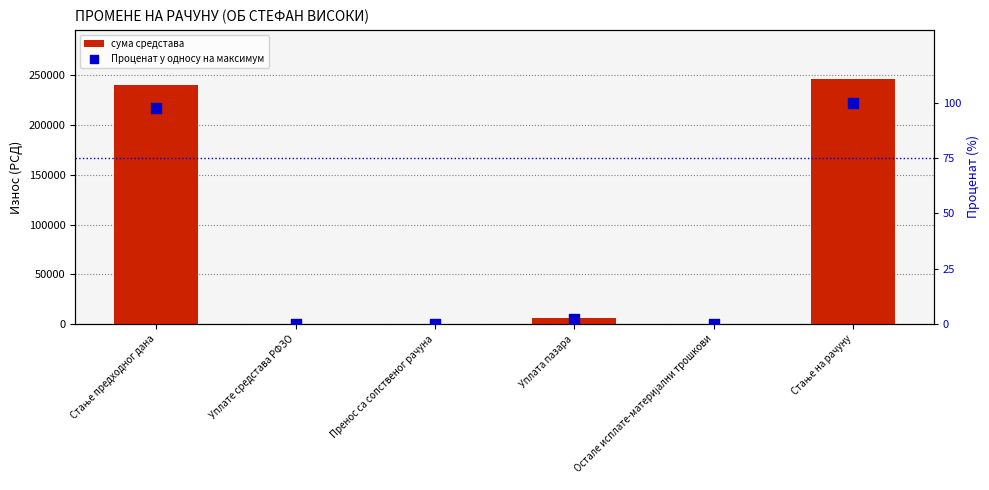

Which series has the largest total across all categories?

сума средстава